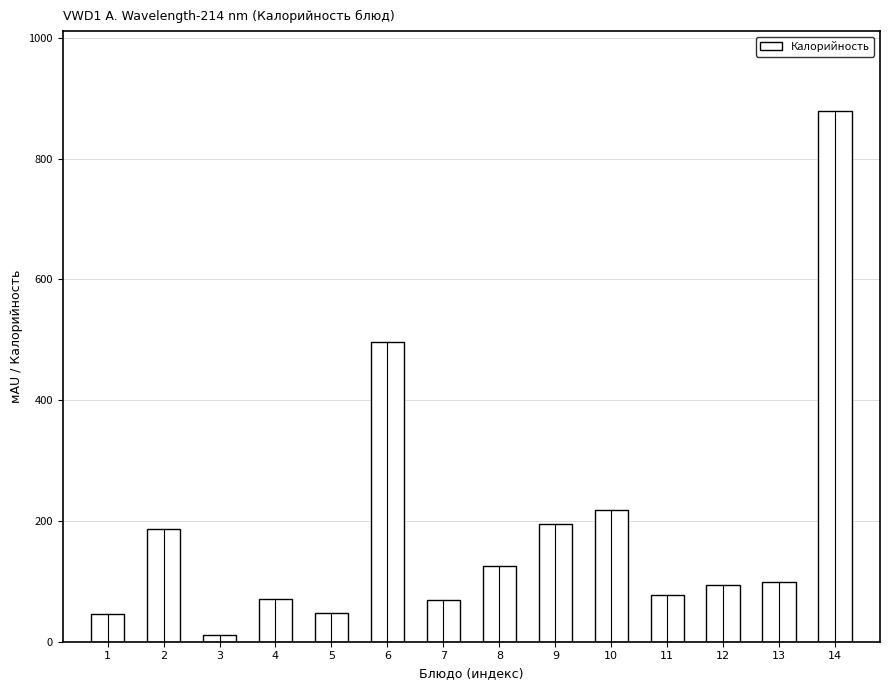

What is the value of the 7th bar from the left?

69.2